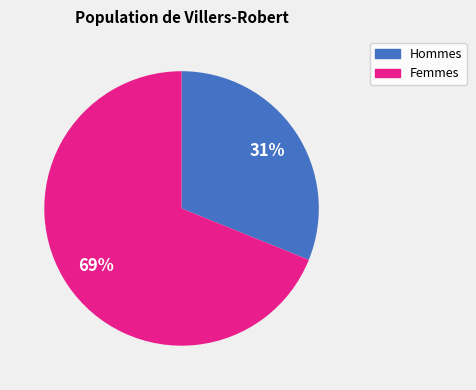

Does any single category account for the majority?

Yes